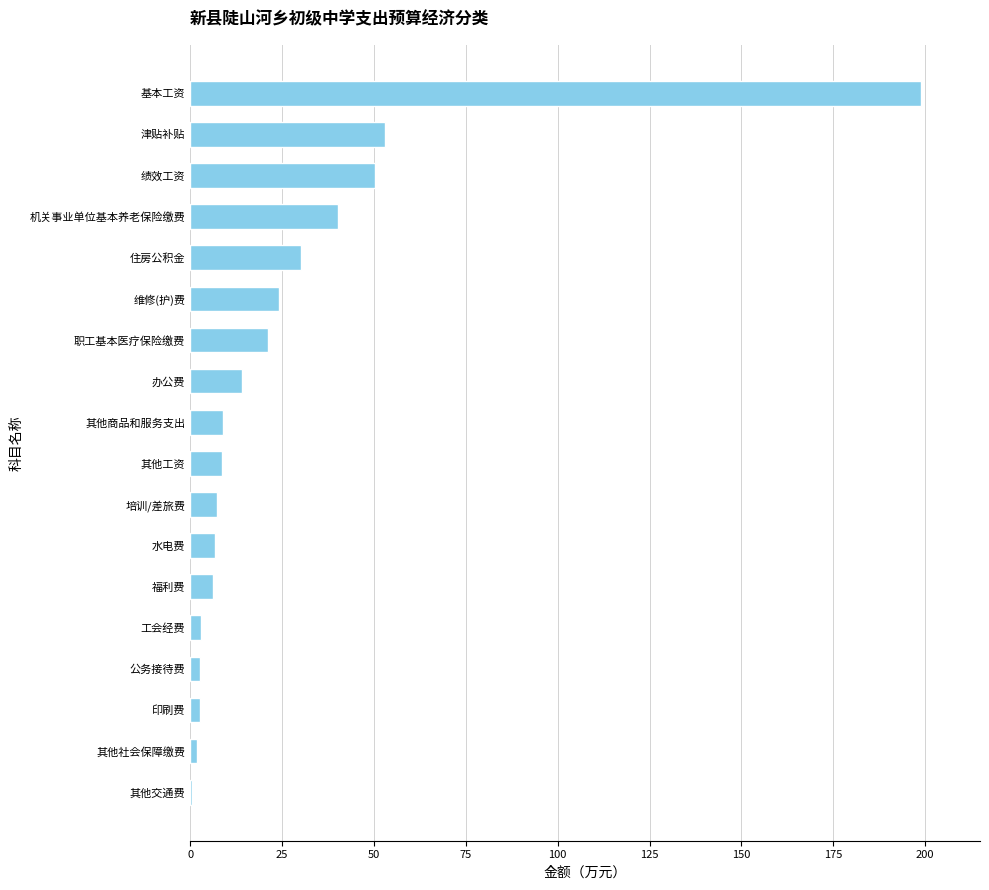

Between 其他工资 and 工会经费, which is larger?

其他工资